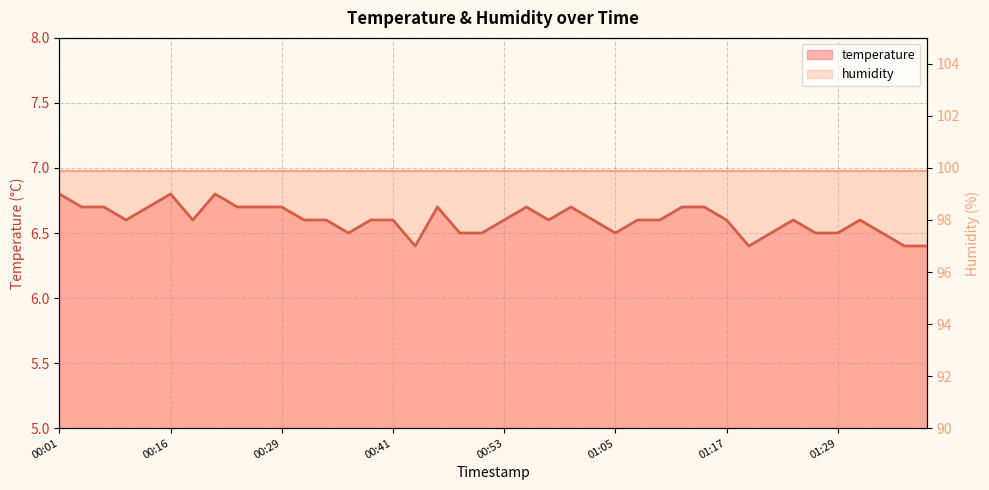

What is the smallest value displayed?

6.4